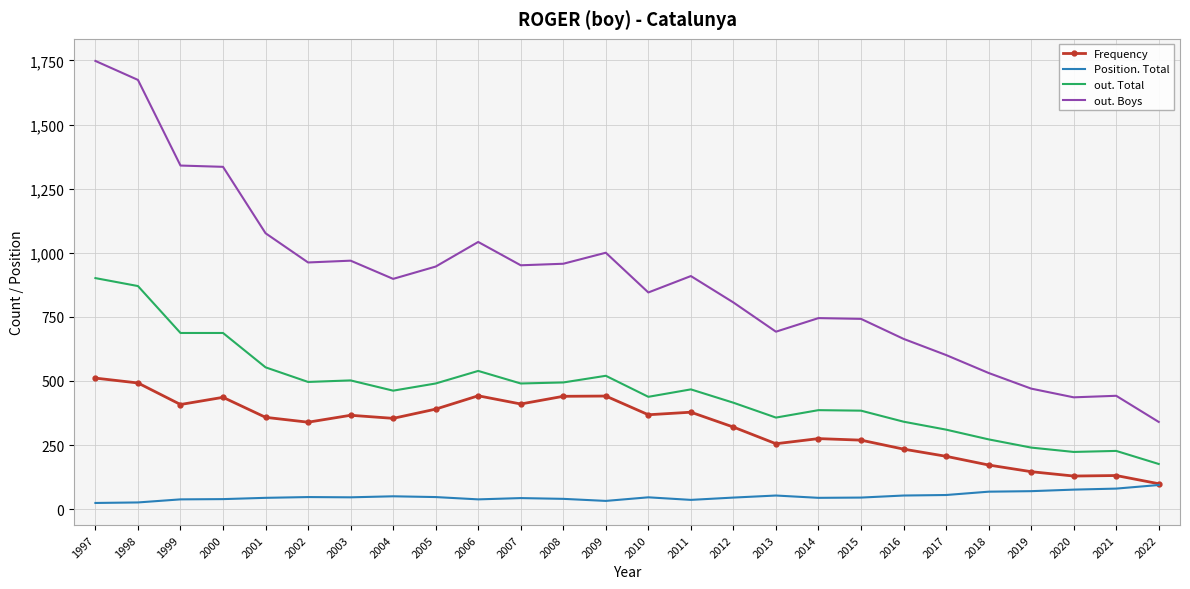

Which series has the largest total across all categories?

out. Boys